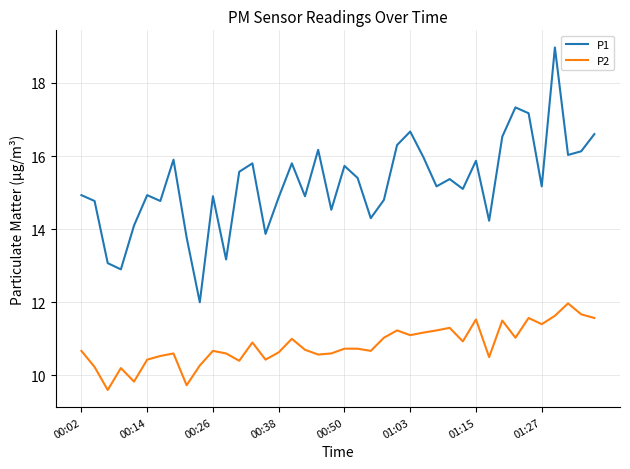

Which series has the widest spread of values?

P1